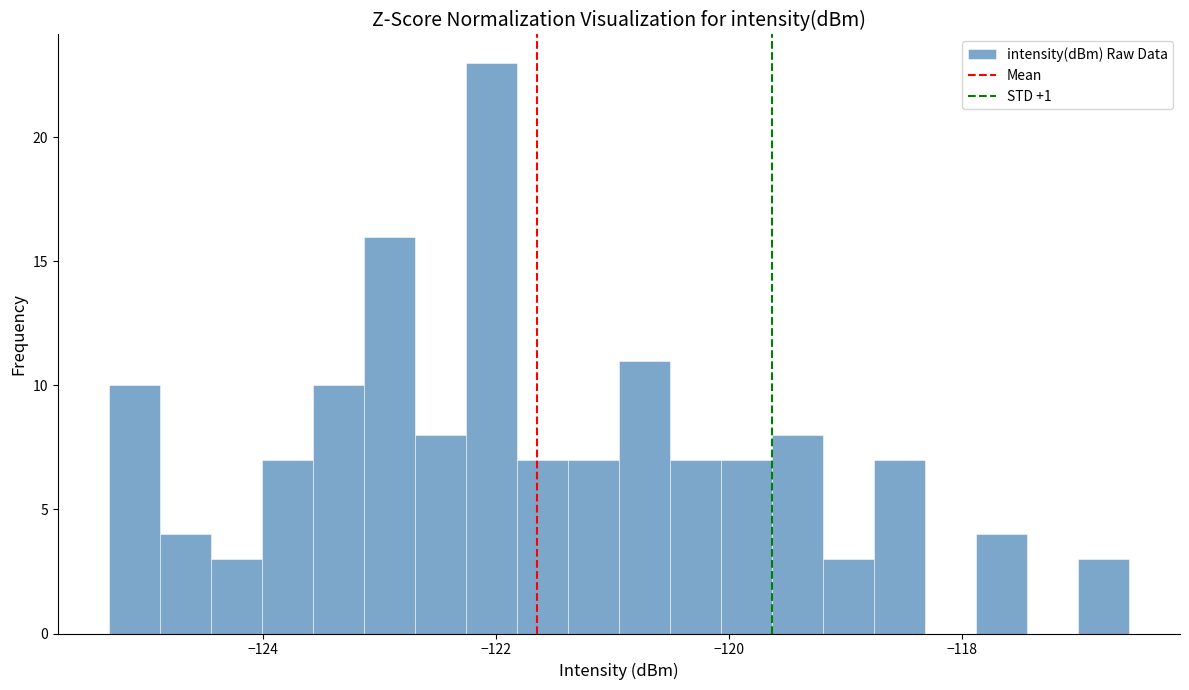

Around what value on the x-axis is the tallest bar? Give the approximate position of its centre, as read against the axis.

-122.0